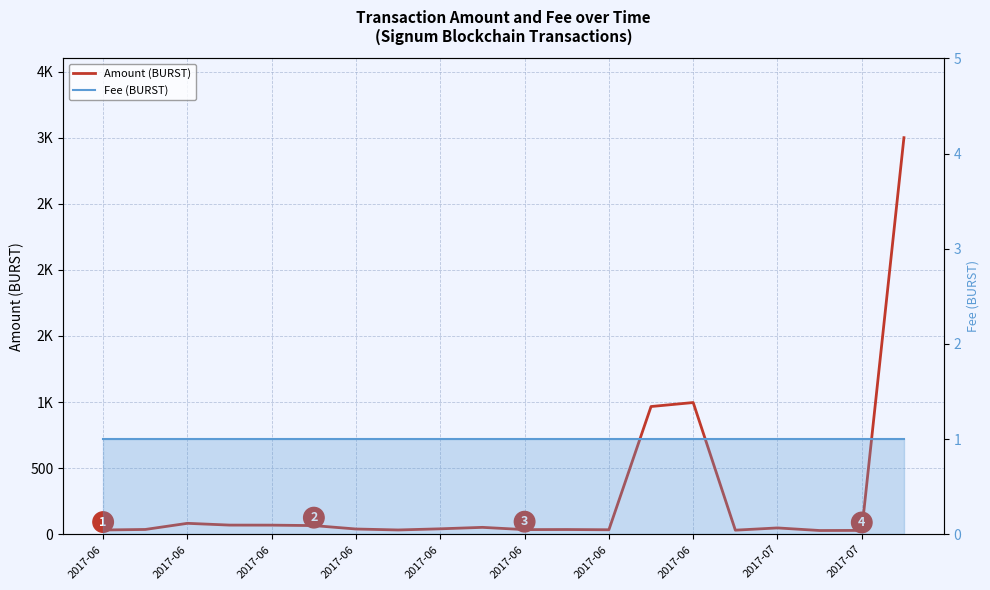

What is the maximum value shown in the chart?

3000.0